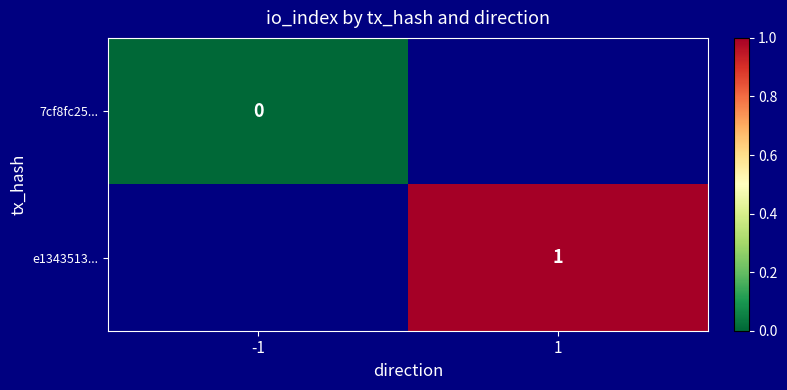

Rank the series by their average value, from lowest to highest.

7cf8fc25..., e1343513...